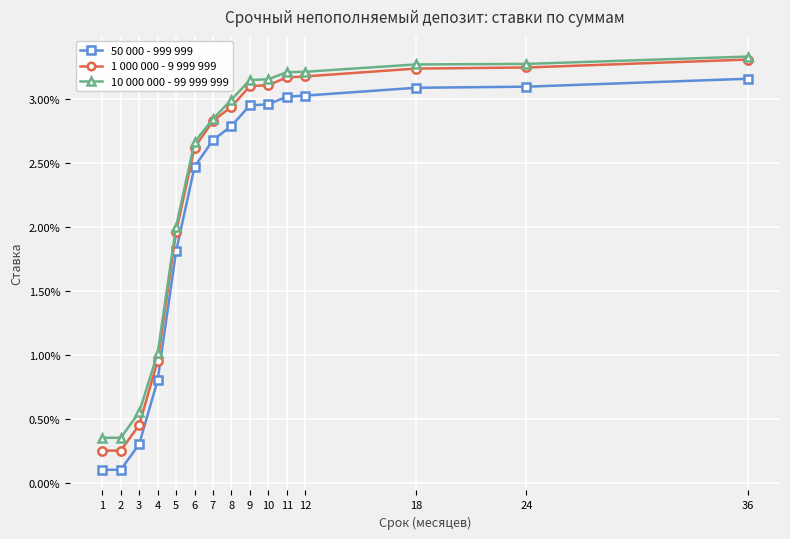

Is this an area chart (filled region under the line)?

No